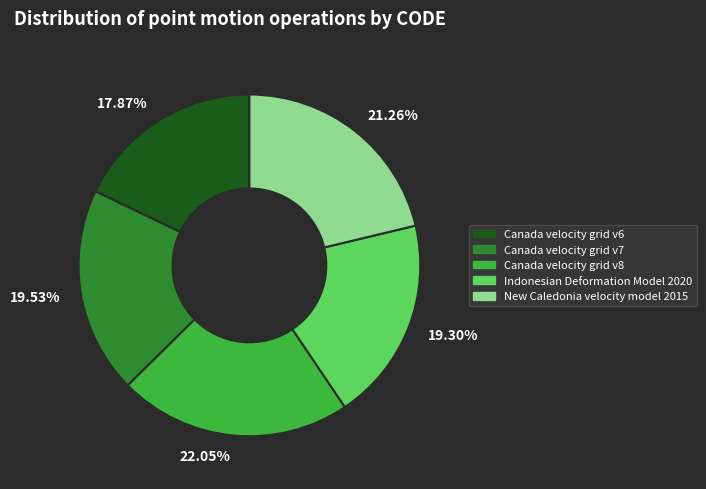

Is there any slice that represents more than half of the pie?

No